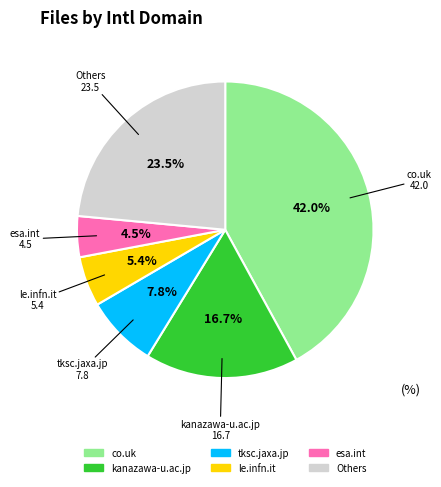

Is there a majority slice in this chart?

No